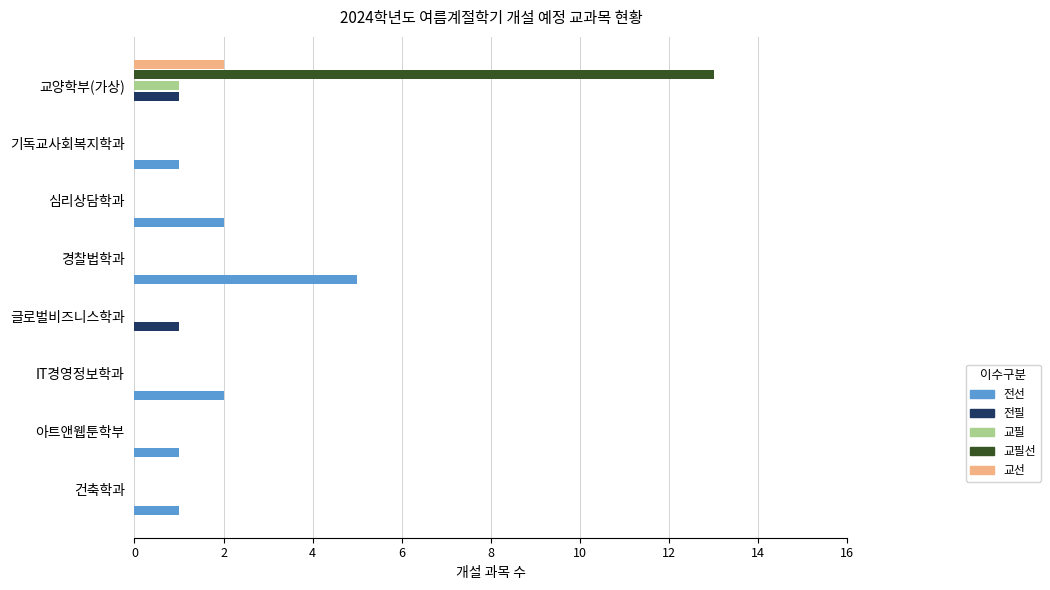

True or false: 교선 has a value of 1 at 심리상담학과.

False